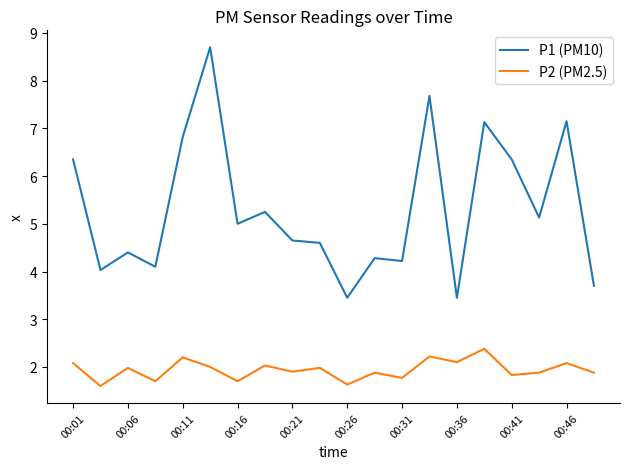

What is the maximum value shown in the chart?

8.7